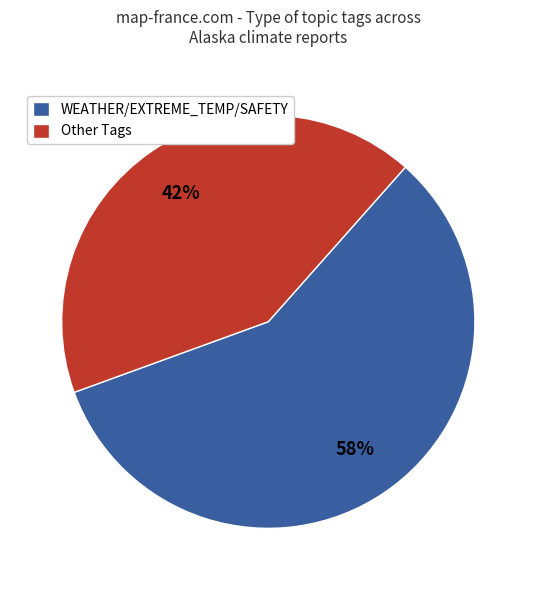

How many segments does this pie chart have?

2